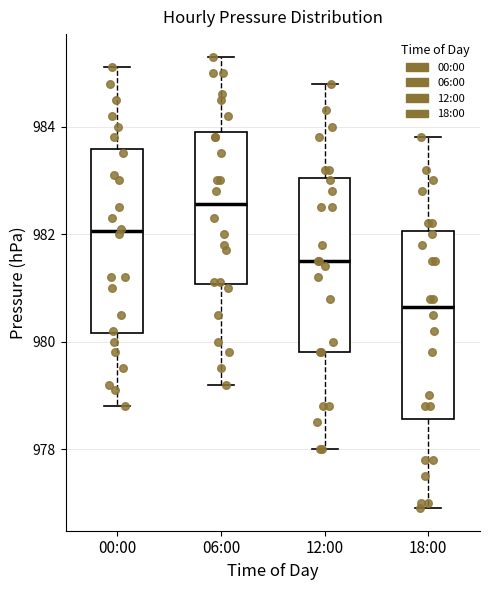

Which box has the highest median line?

06:00